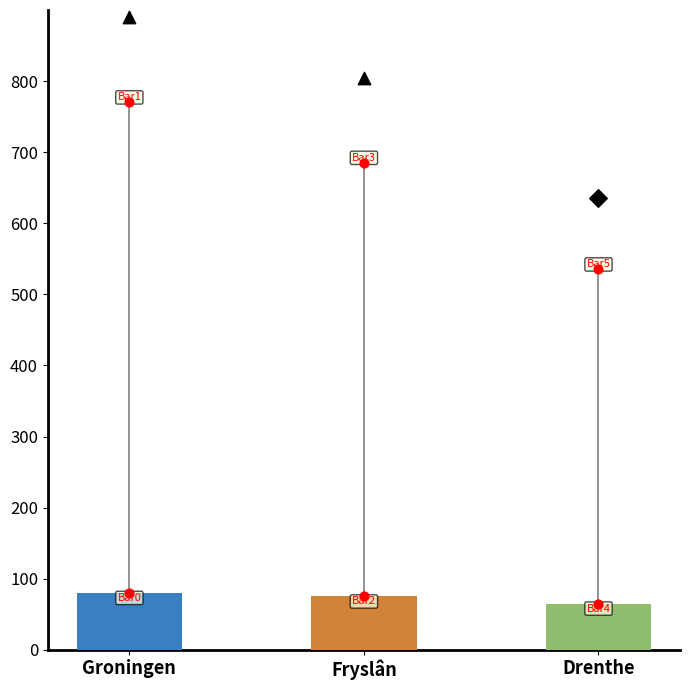

At which category is the sum across all series the highest?

Groningen